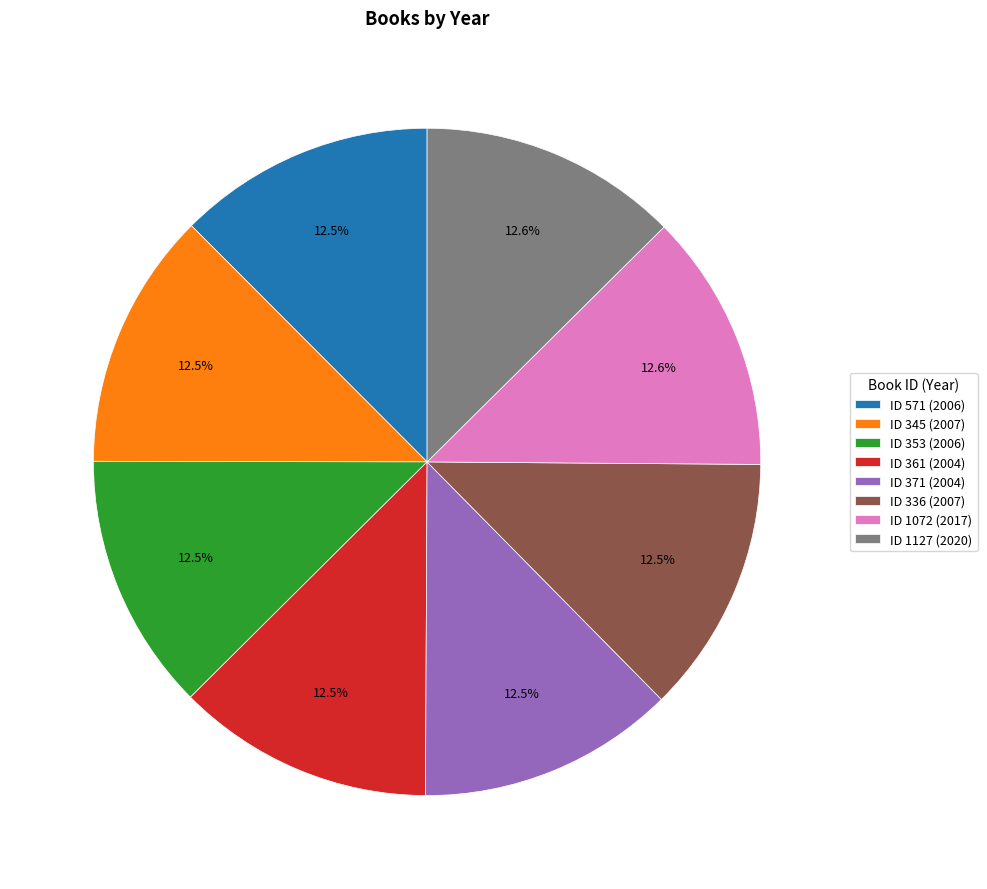

Does ID 336 (2007) account for over 50% of the chart?

No